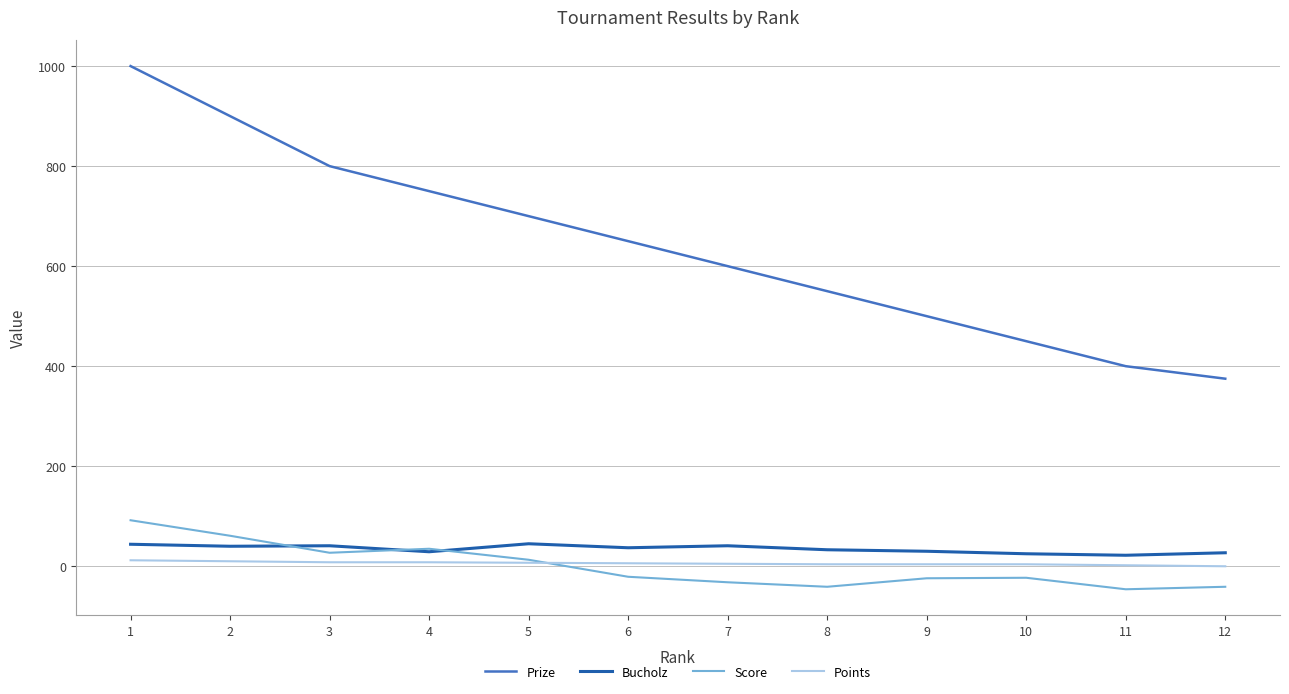

What is the maximum value shown in the chart?

1000